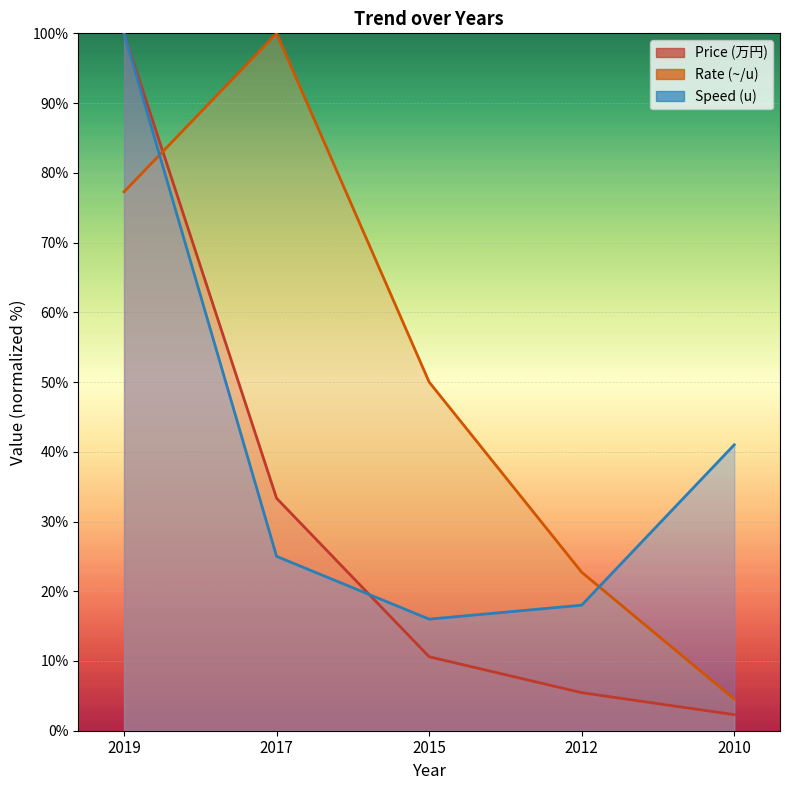

Which has a higher value, 2017 or 2019?

2019